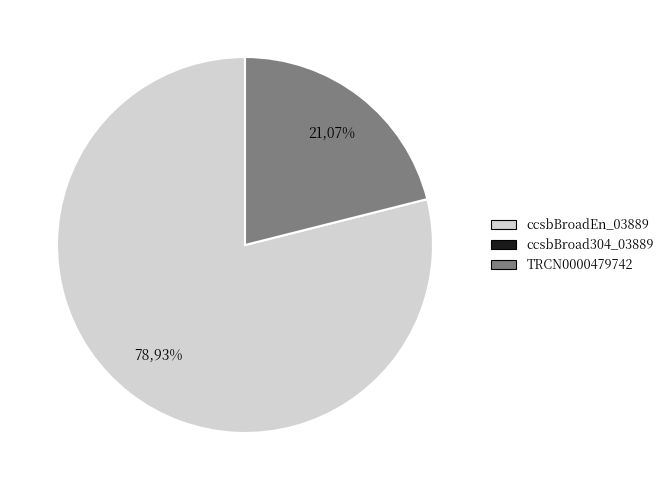

What is the largest slice in the pie chart?

ccsbBroadEn_03889